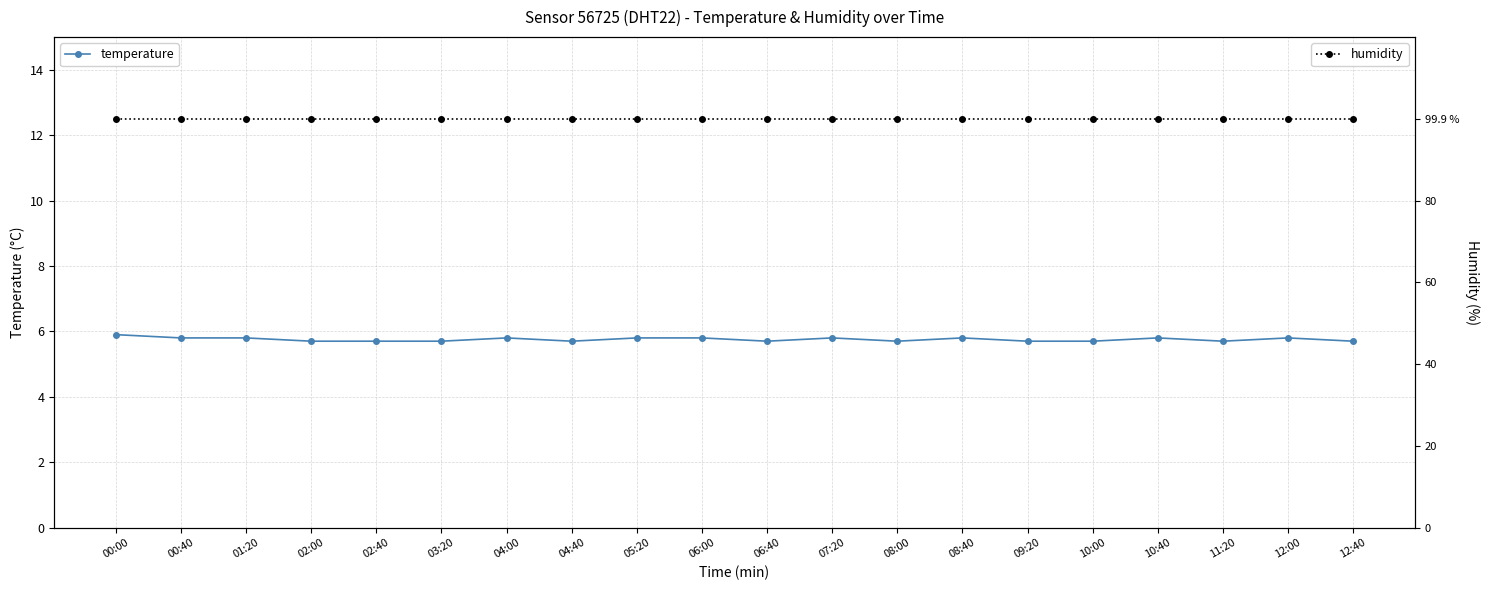

True or false: temperature has a value of 8.0 at 03:20.

False